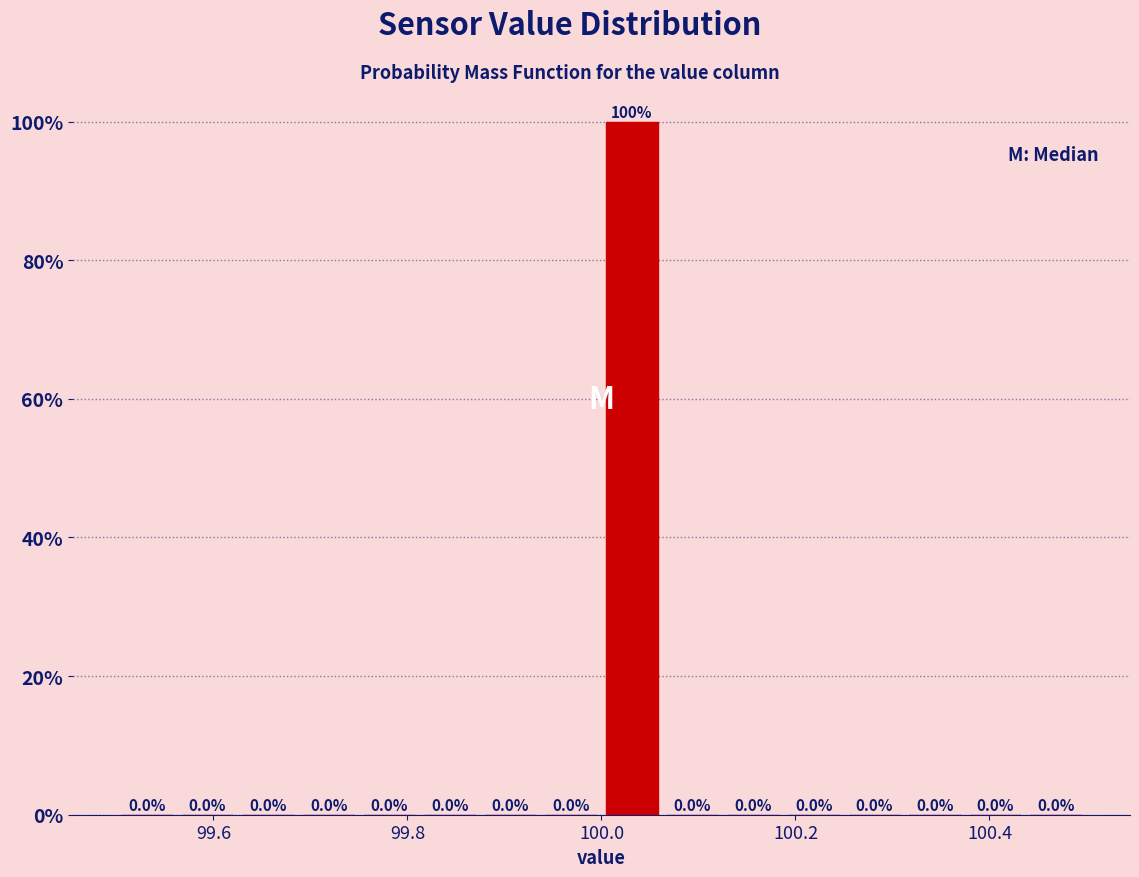

Read against the x-axis, roughly where is the centre of the tallest bar?

100.04